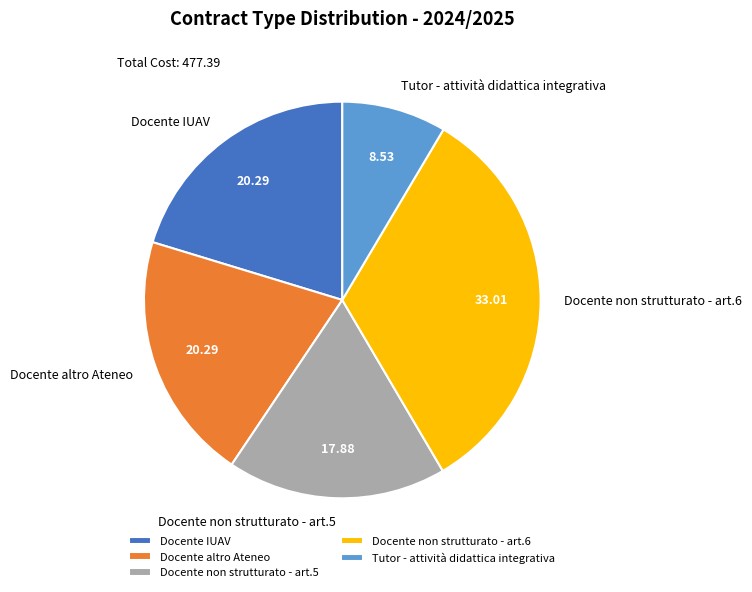

How many slices are in this pie chart?

5